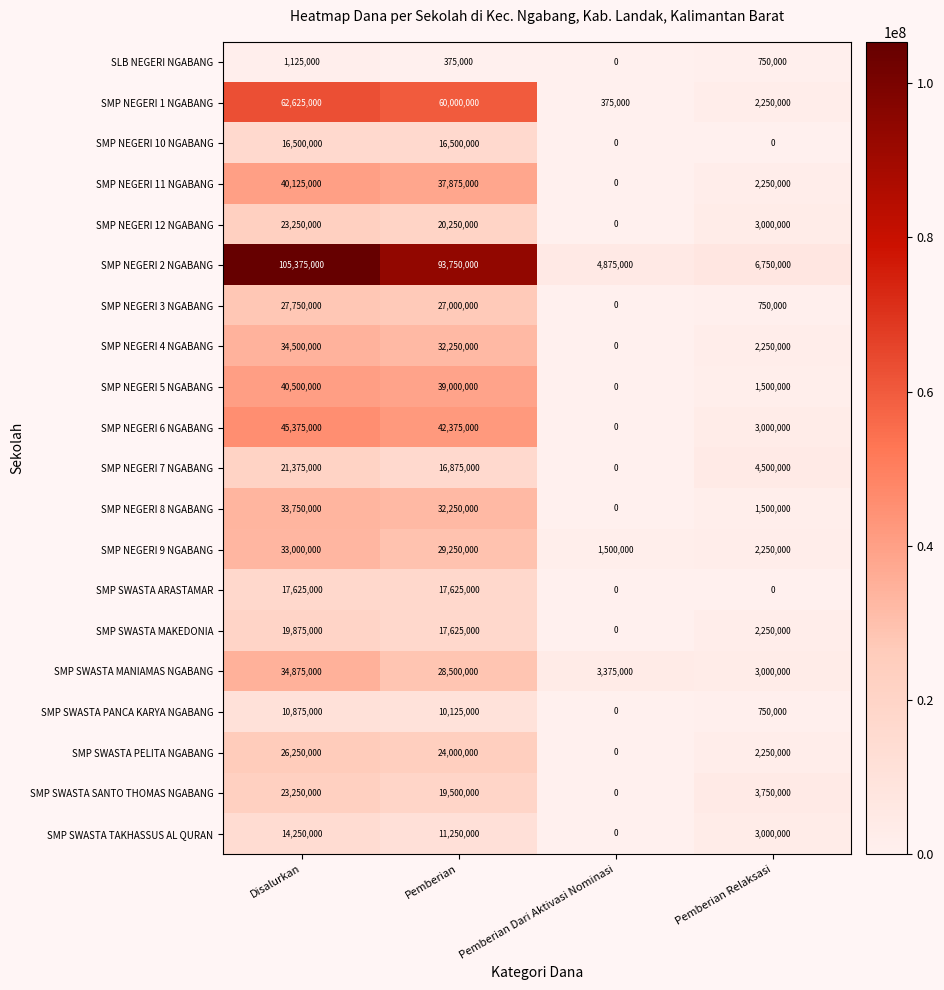

What is the difference between the maximum and minimum values in the SMP NEGERI 3 NGABANG series?

27750000